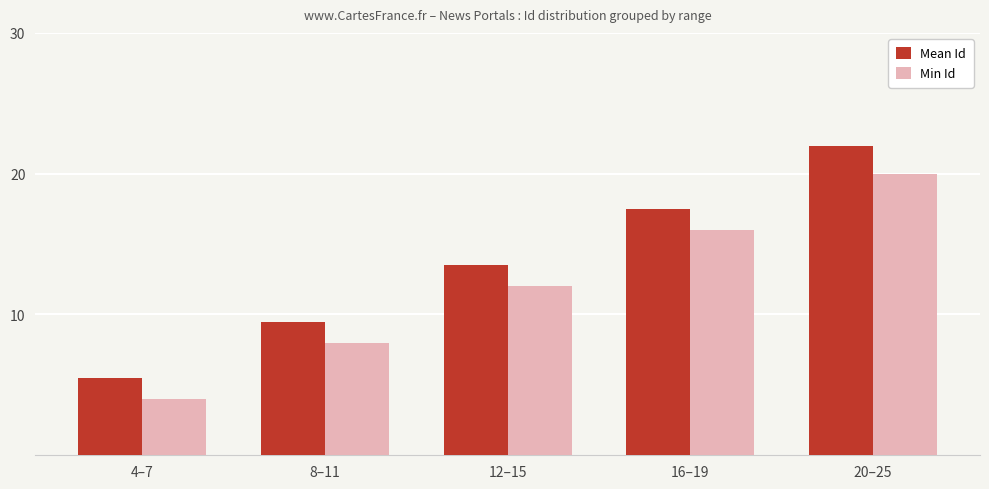

Which series has the largest total across all categories?

Mean Id